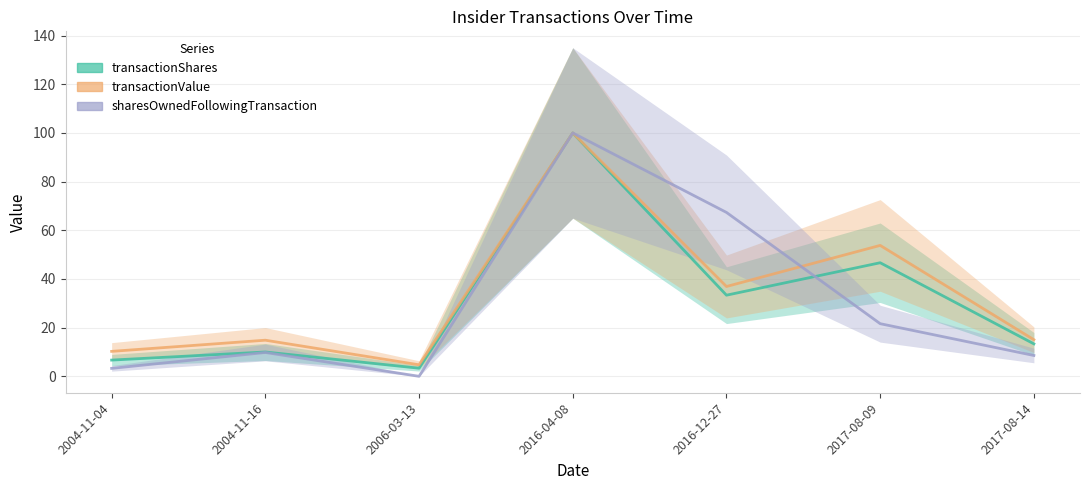

Which series ends up on top after the final intersection of transactionShares and sharesOwnedFollowingTransaction?

transactionShares